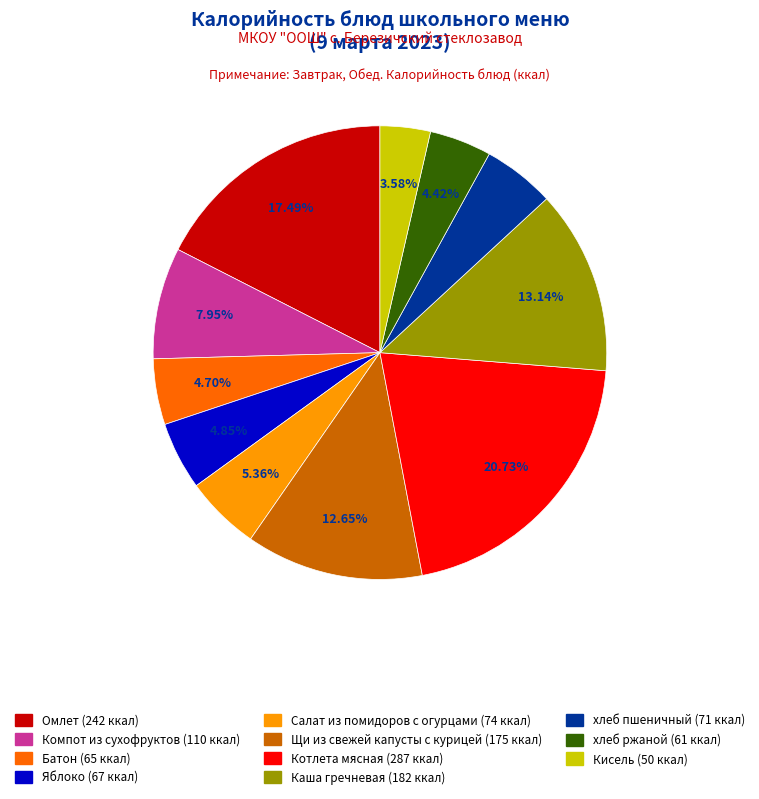

What percentage is the хлеб ржаной slice, to the nearest percent?

4%